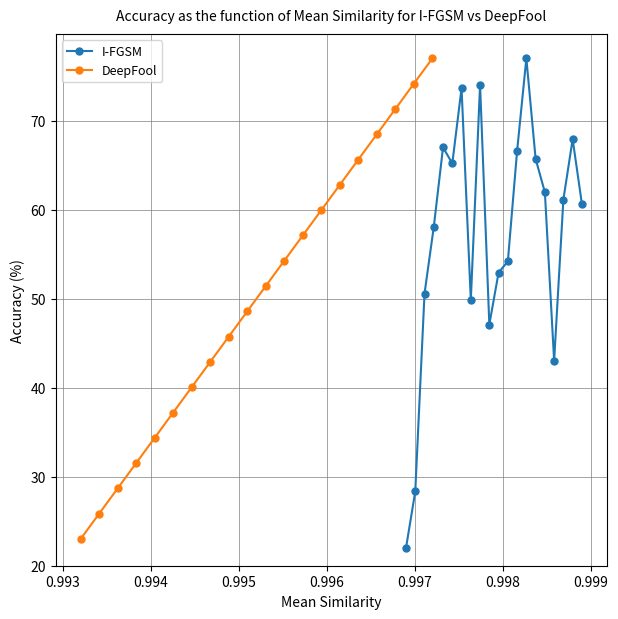

How many data points in I-FGSM are above 61?

10